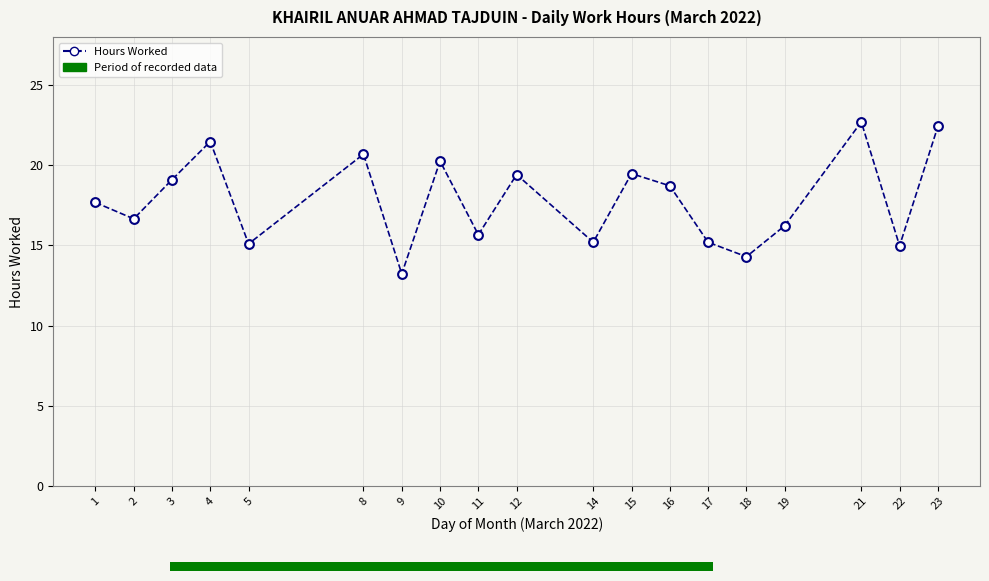

What is the range of Y values (max minus min)?

9.5